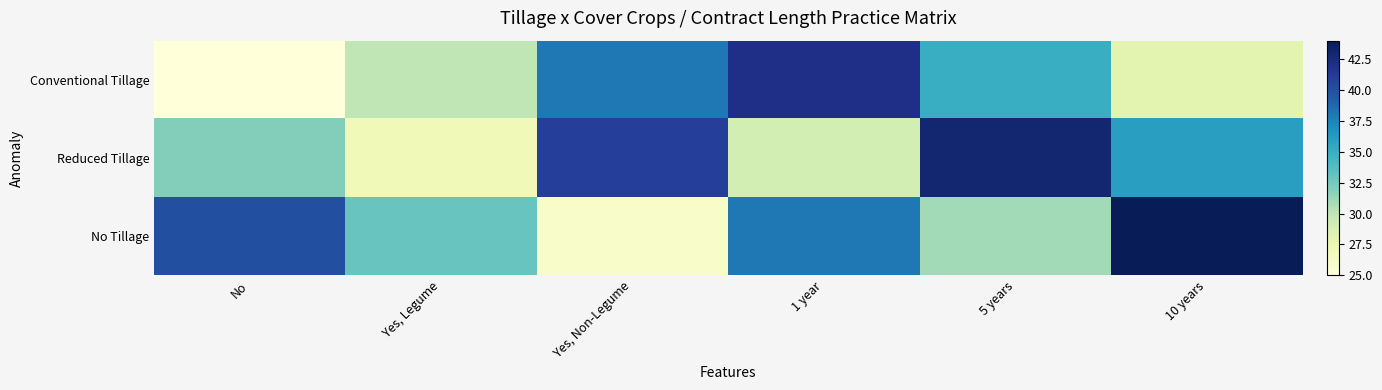

What is the minimum value shown in the chart?

25